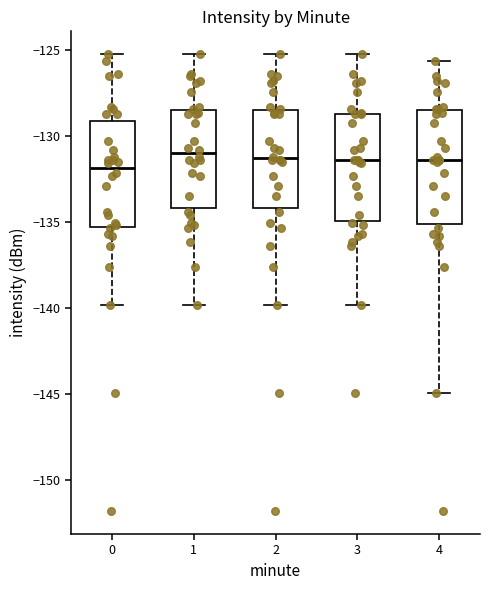

Reading left to right, read every box against the y-axis: the position of its median line, the range the box covers, and the ends of its whiskers. The values are not printed on the chart, so give them approximately, as read against the axis.

0: median -132.0, box -135.5 to -129.0, whiskers -140.0 to -125.0
1: median -131.0, box -134.0 to -128.5, whiskers -140.0 to -125.0
2: median -131.5, box -134.0 to -128.5, whiskers -140.0 to -125.0
3: median -131.5, box -135.0 to -128.5, whiskers -140.0 to -125.0
4: median -131.5, box -135.0 to -128.5, whiskers -145.0 to -125.5